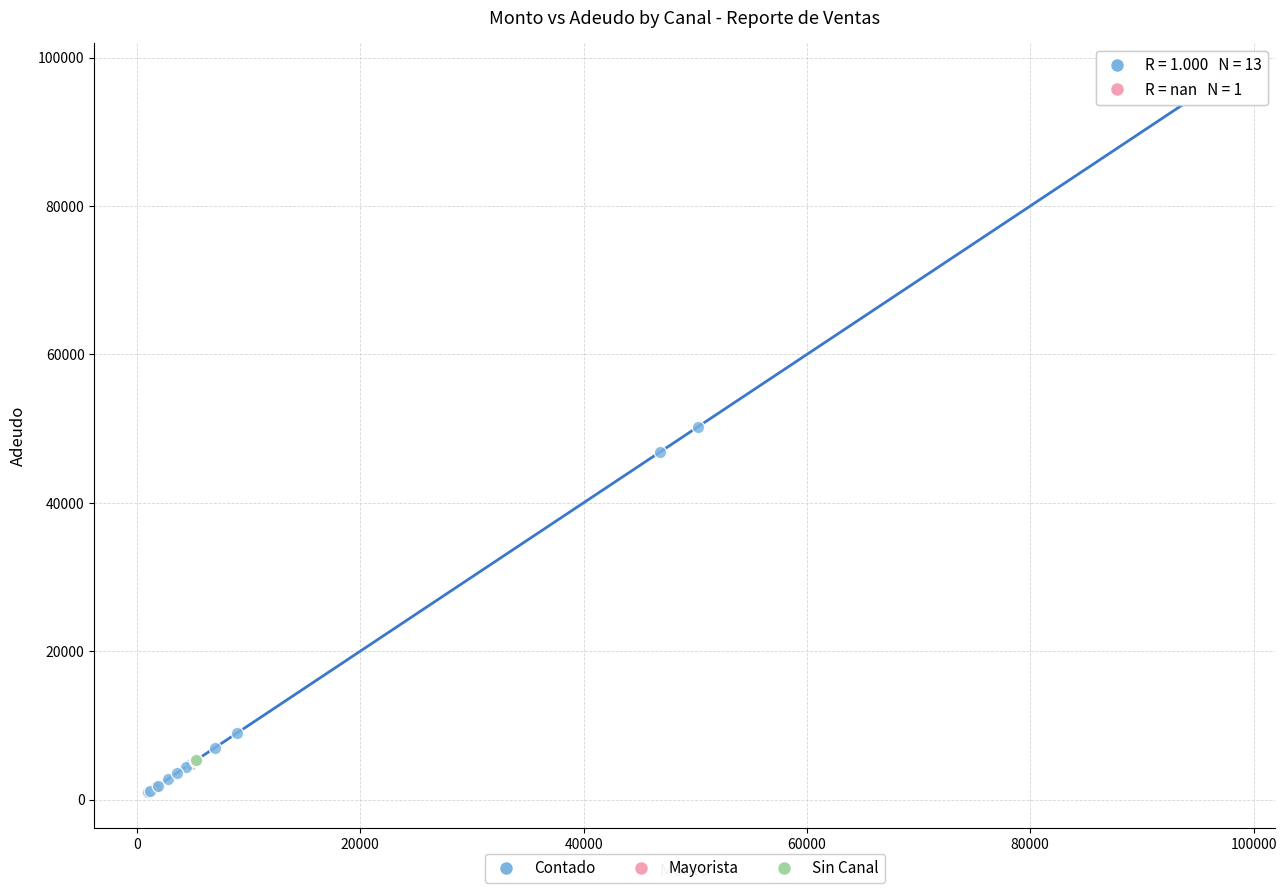

What are all the series names shown in the legend?

Contado, Mayorista, Sin Canal